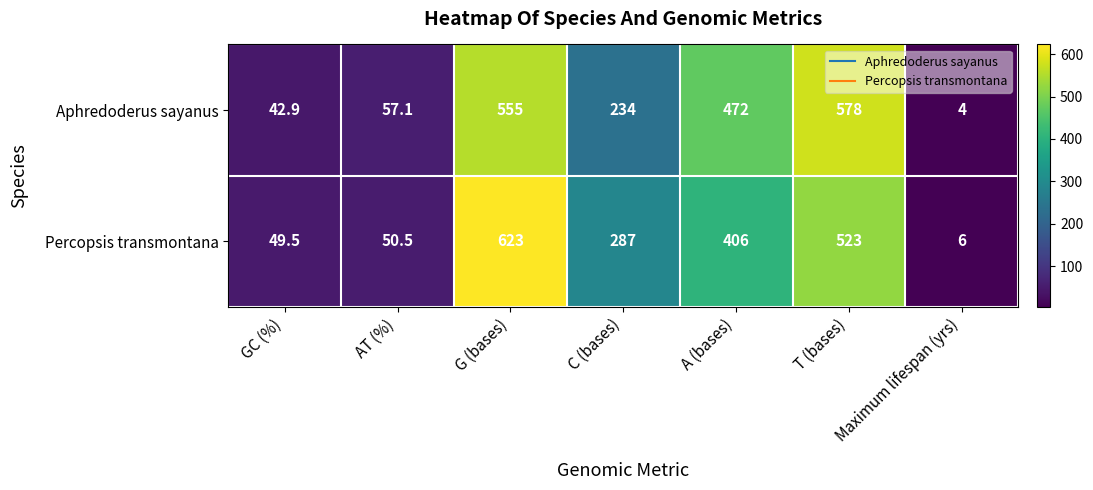

Count the number of data series in this chart.

2